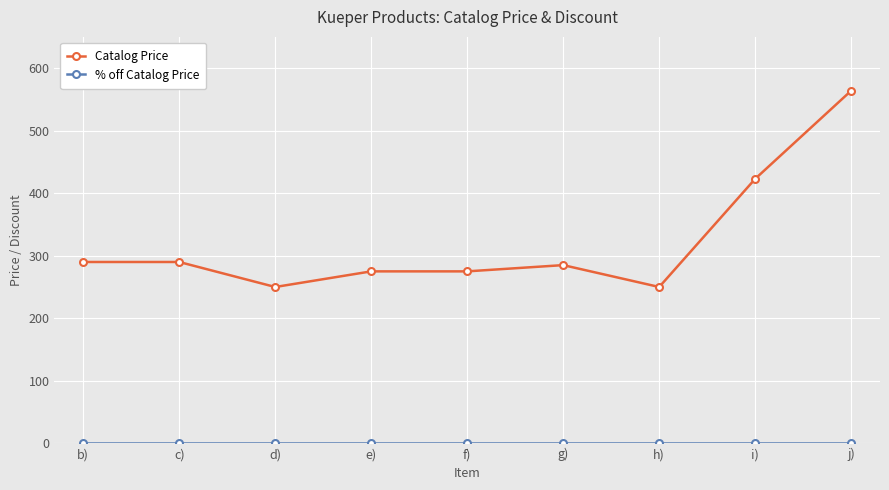

Which series has the largest range (max minus min)?

Catalog Price